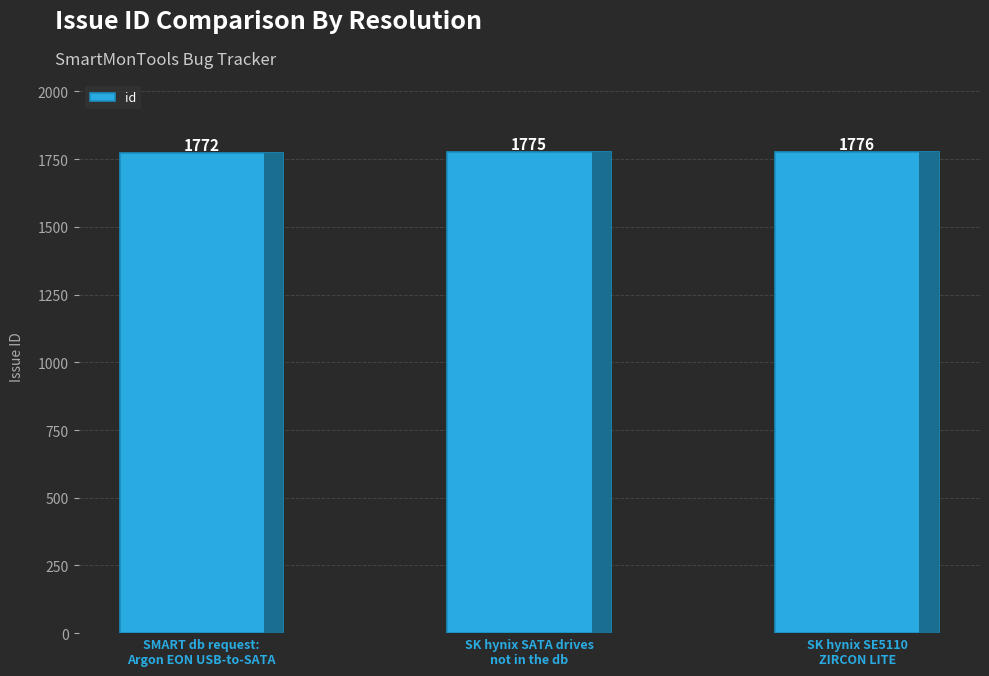

At which category does the chart reach its peak across all series?

SK hynix SE5110
ZIRCON LITE